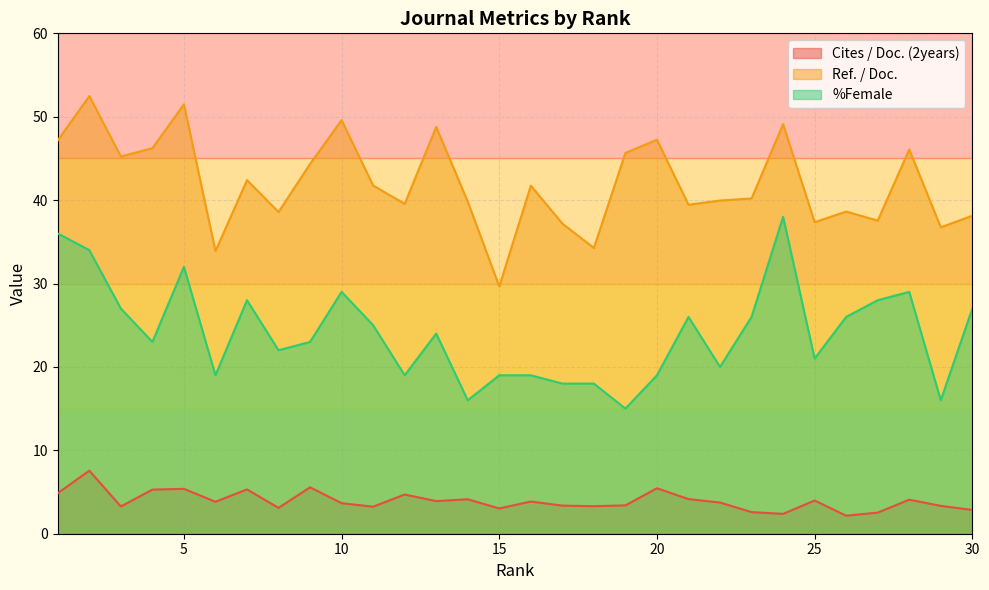

What is the value of the Ref. / Doc. point at the 3rd from the left?

45.2